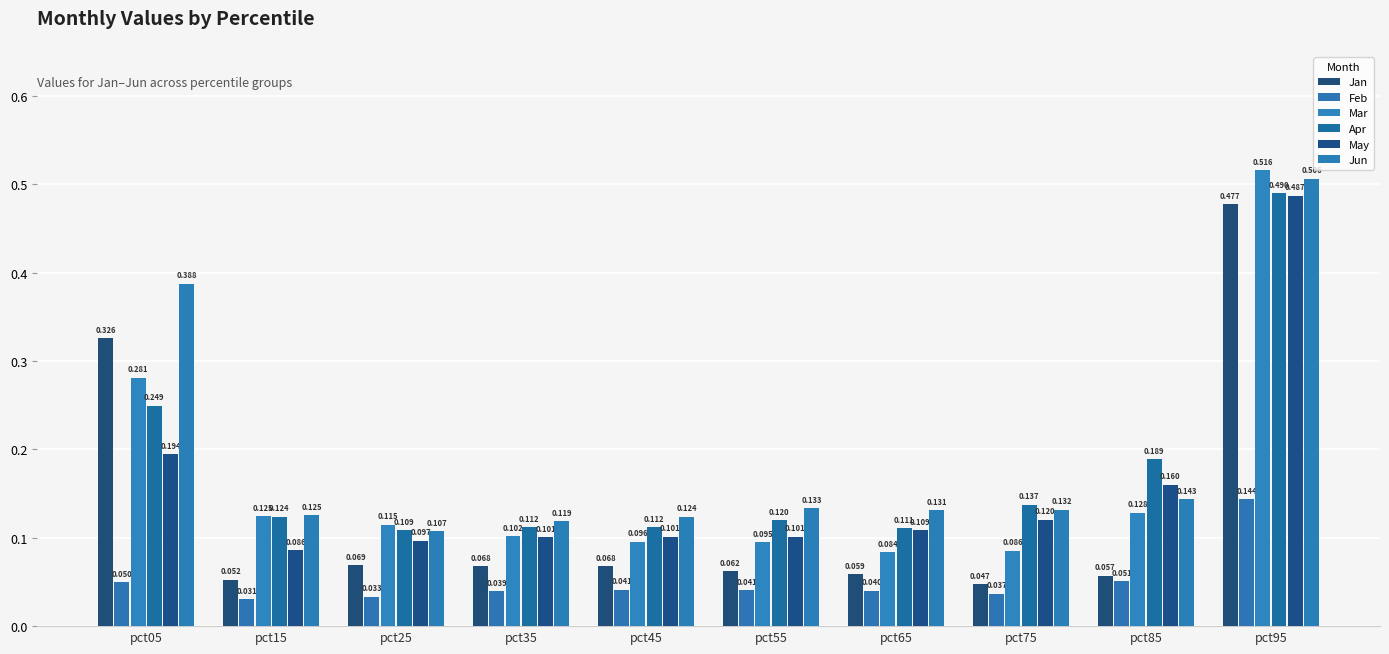

Count the Apr values in the range 0 to 1.

10